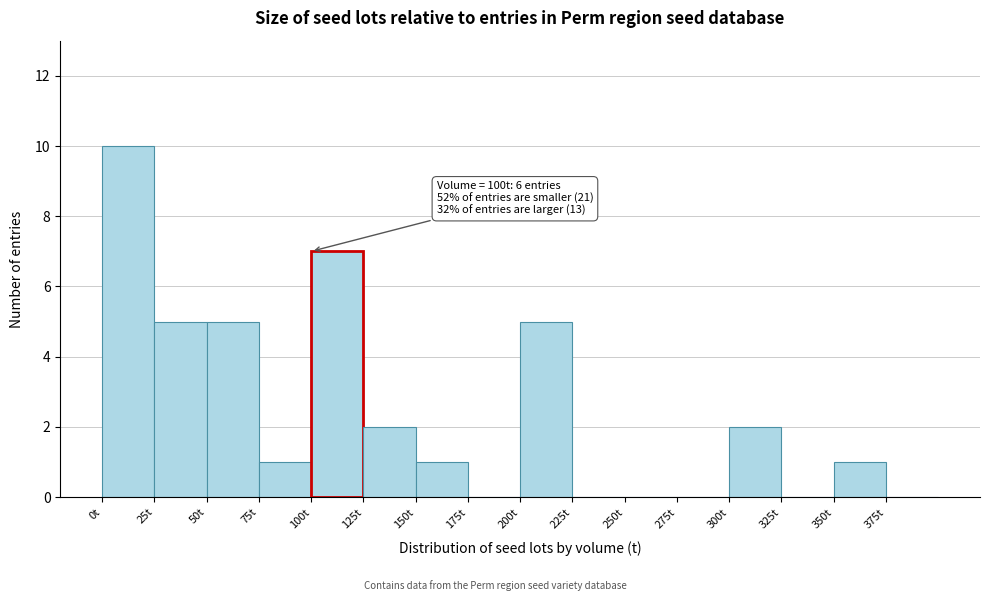

Over which range of the x-axis is the bar tallest?

0 to 25